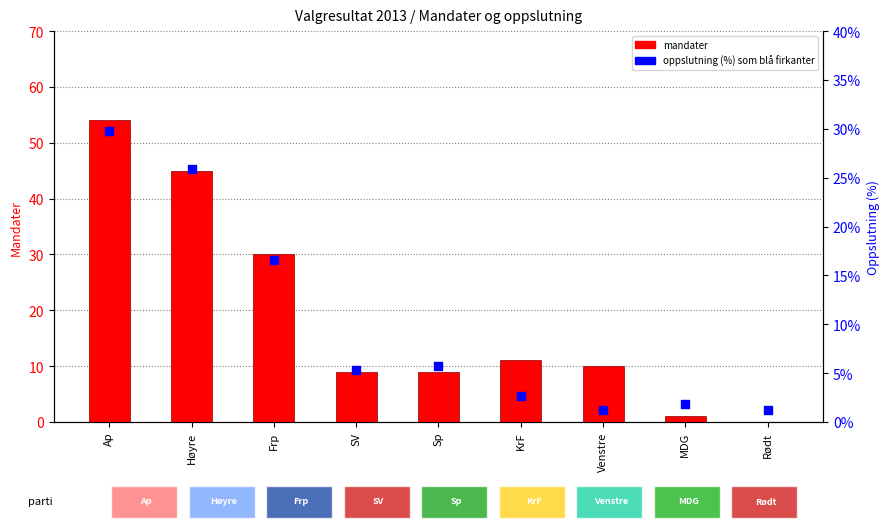

At how many categories does at least one series exceed 0?

9